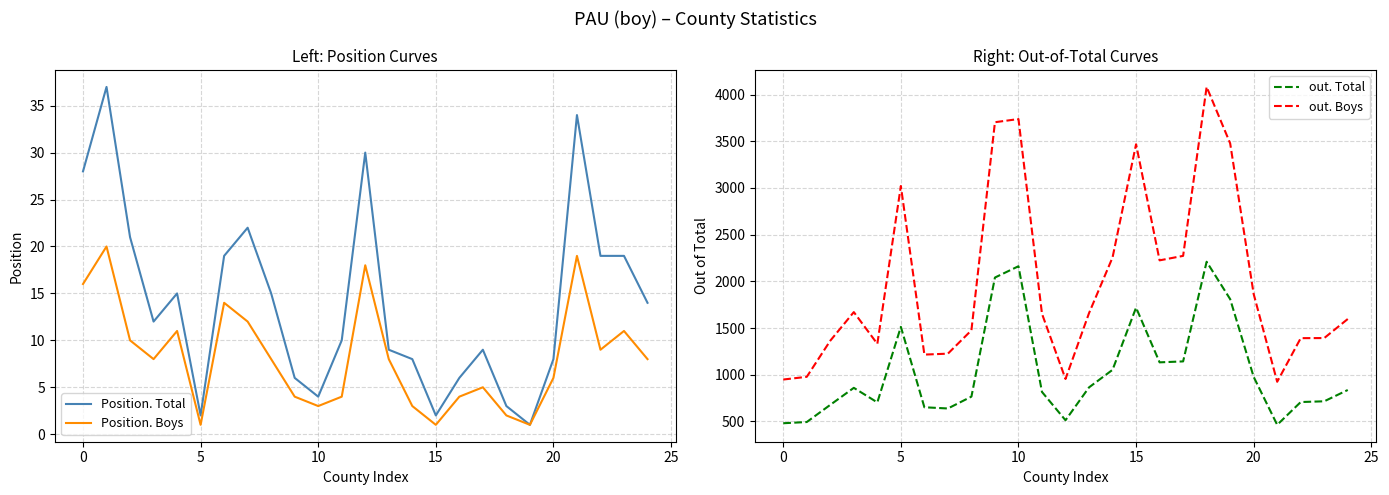

What is the difference between the maximum and minimum values in the Position. Boys series?

19